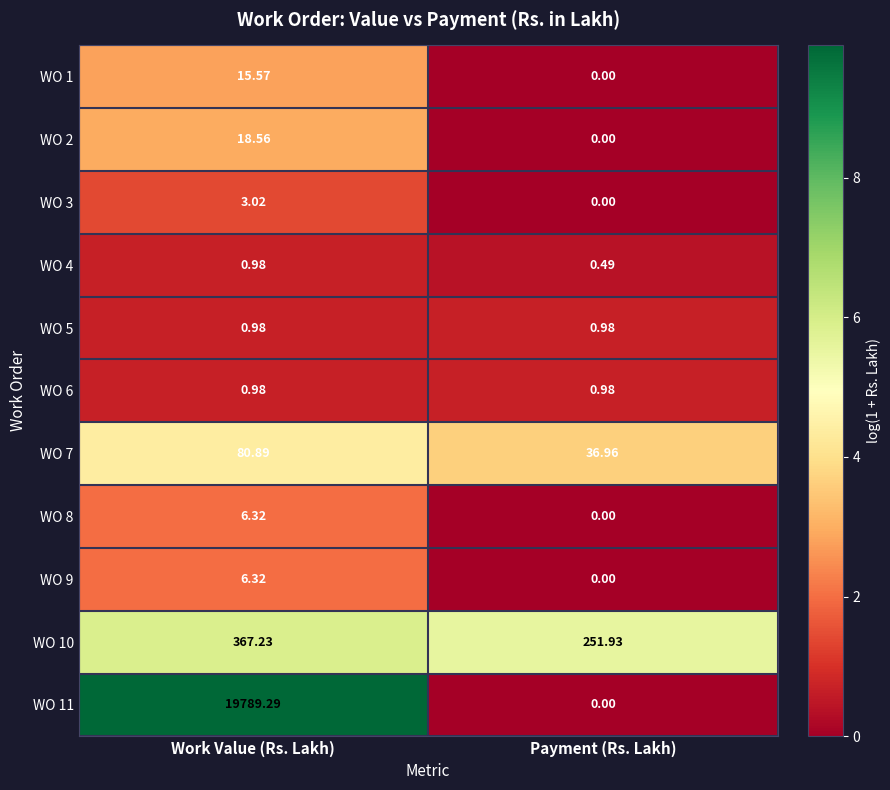

Is the value of WO 2 at Payment (Rs. Lakh) greater than the value of WO 11 at Work Value (Rs. Lakh)?

No